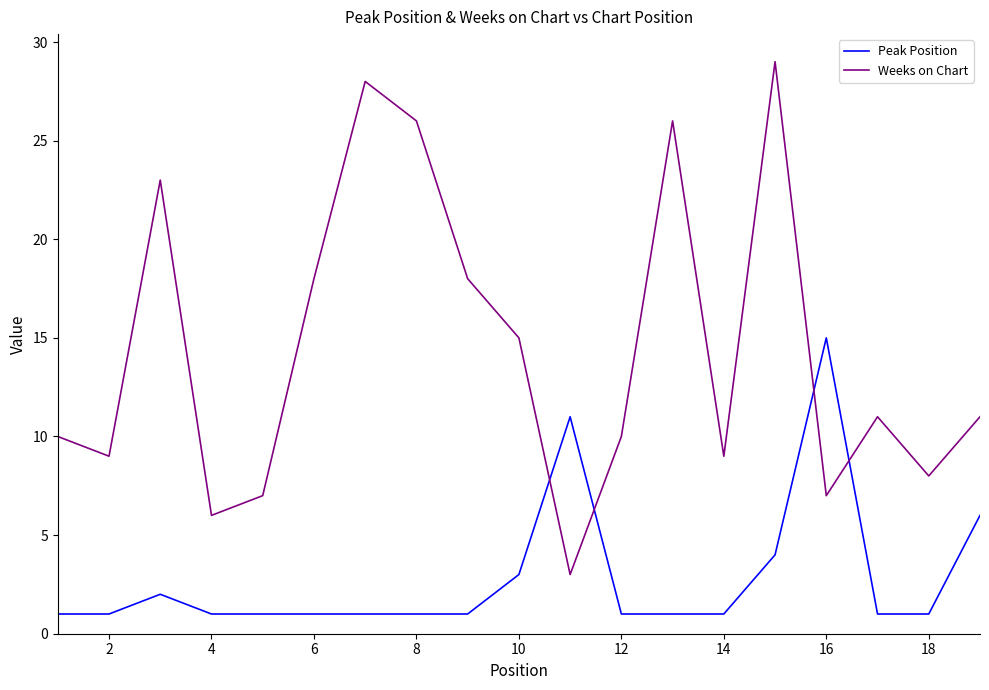

How many lines are shown in the chart?

2